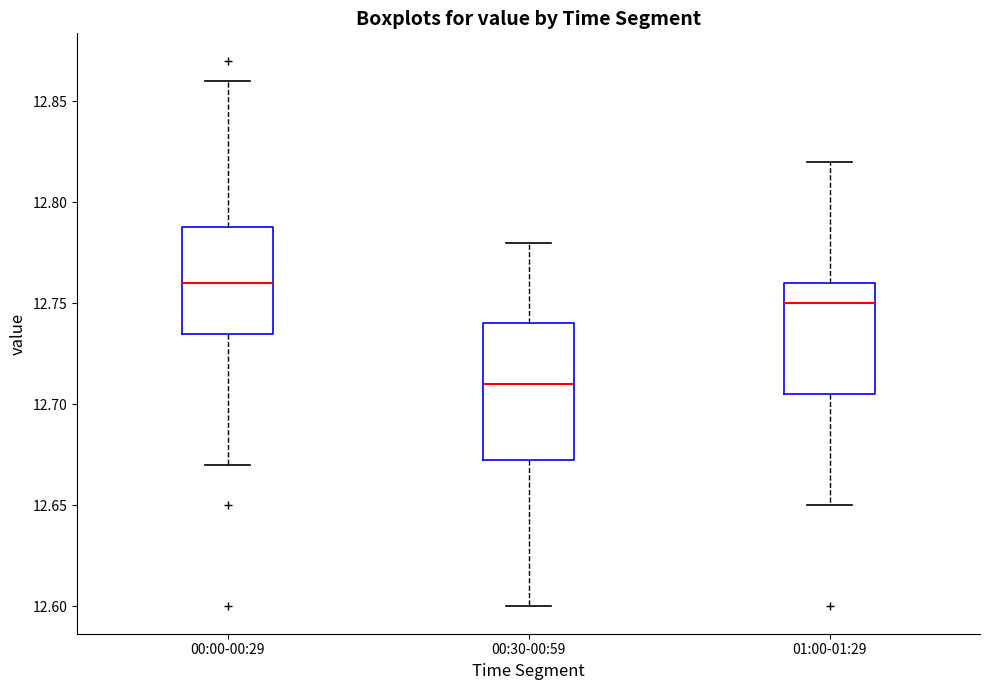

Which box's median line is the lowest?

00:30-00:59